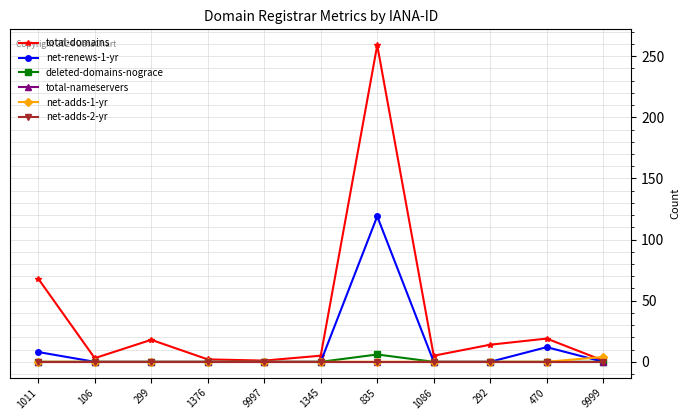

What position from the left is 9999?

11